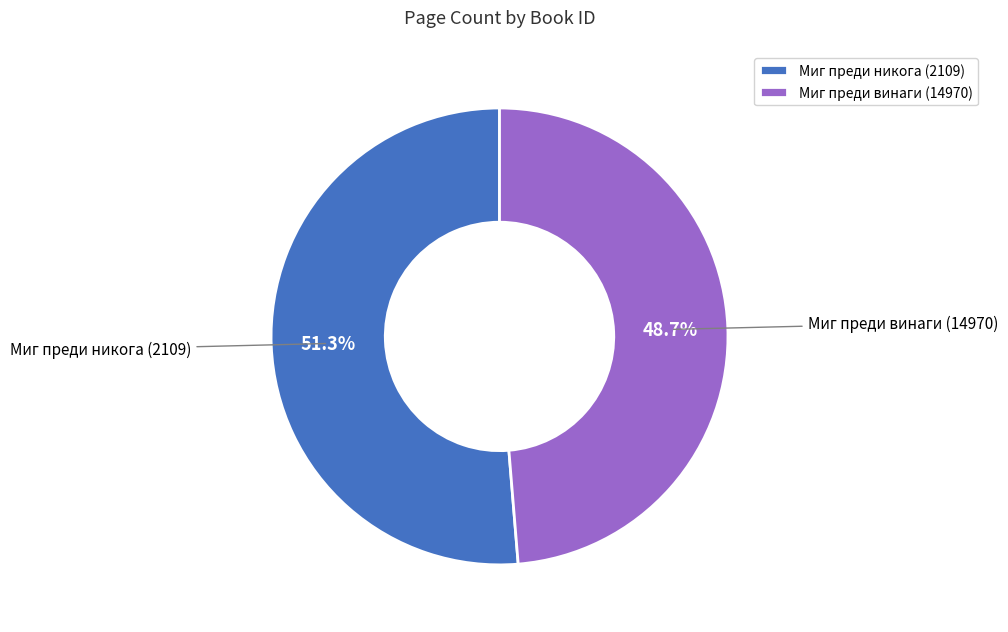

Rank the categories by value from highest to lowest.

Миг преди никога (2109), Миг преди винаги (14970)